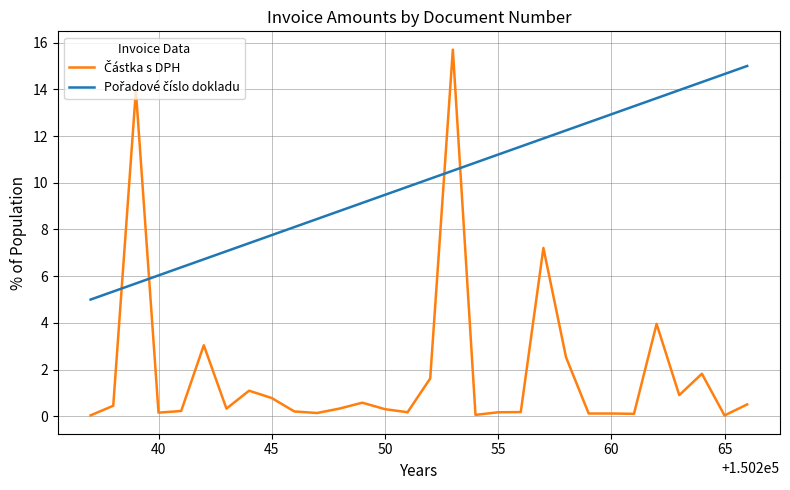

What is the total value across all series at 45?

8.5